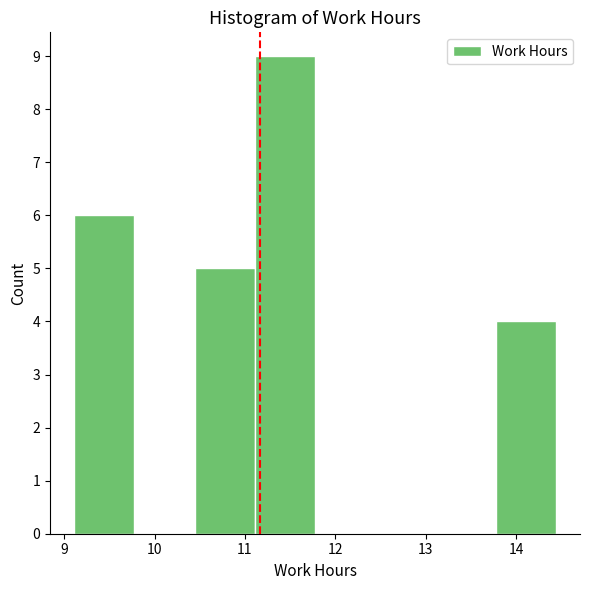

Reading left to right, transcribe this chart: for each bar, give the range it covers on the x-axis and its height. Neither the bar edges nor the heights are printed on the chart, so give them approximately, as read against the axes.

9.1 to 9.8: 6
9.8 to 10.4: 0
10.4 to 11.1: 5
11.1 to 11.8: 9
11.8 to 12.4: 0
12.4 to 13.1: 0
13.1 to 13.8: 0
13.8 to 14.4: 4